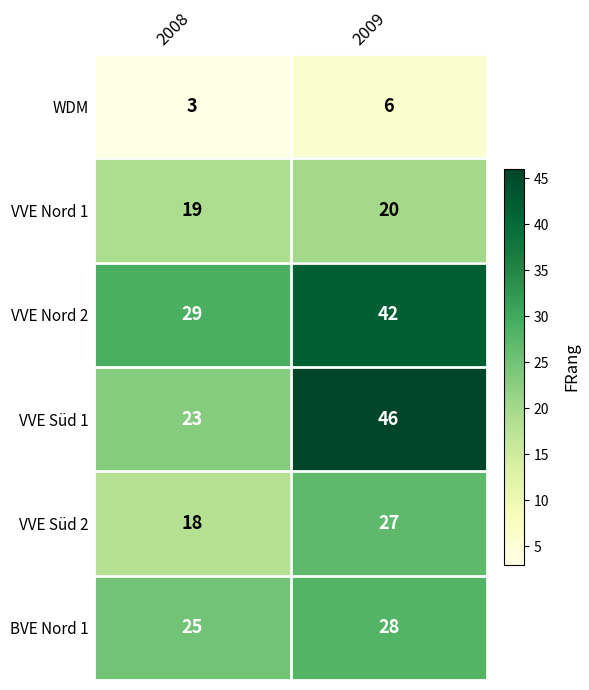

The VVE Nord 1 series shows 20 at 2009. True or false?

True